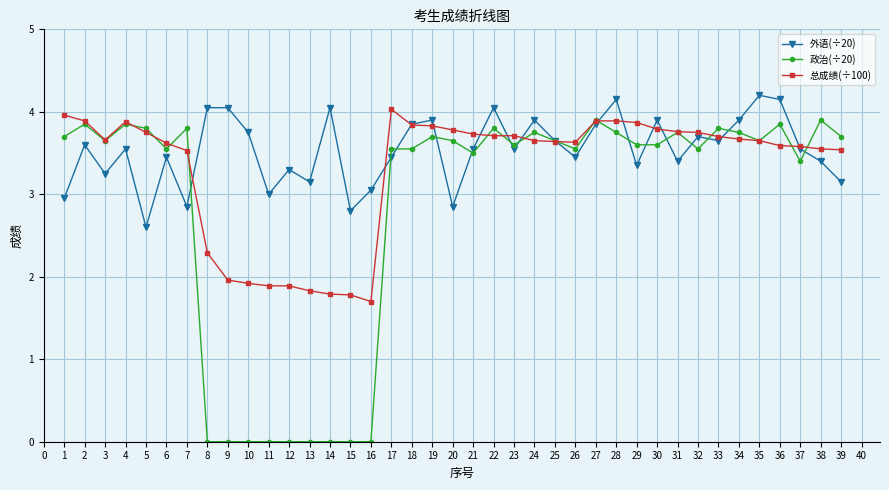

What is the spread (max minus min) of values at 32?

0.2